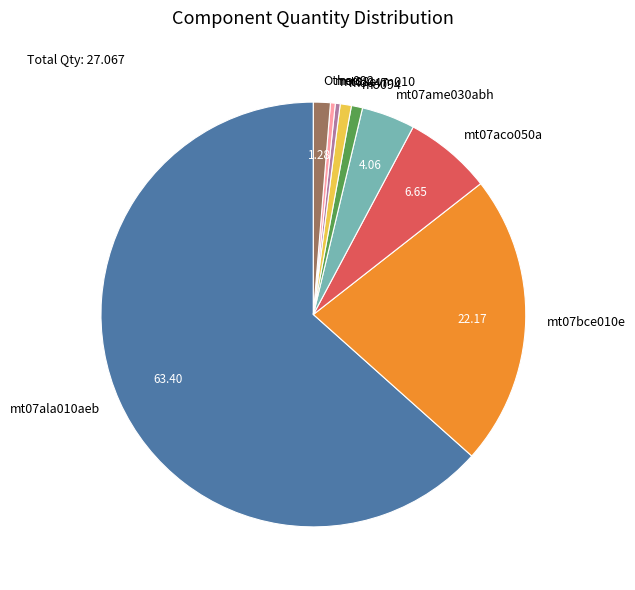

Is the sum of mt07aco050a and mt08evm010 greater than half?

No